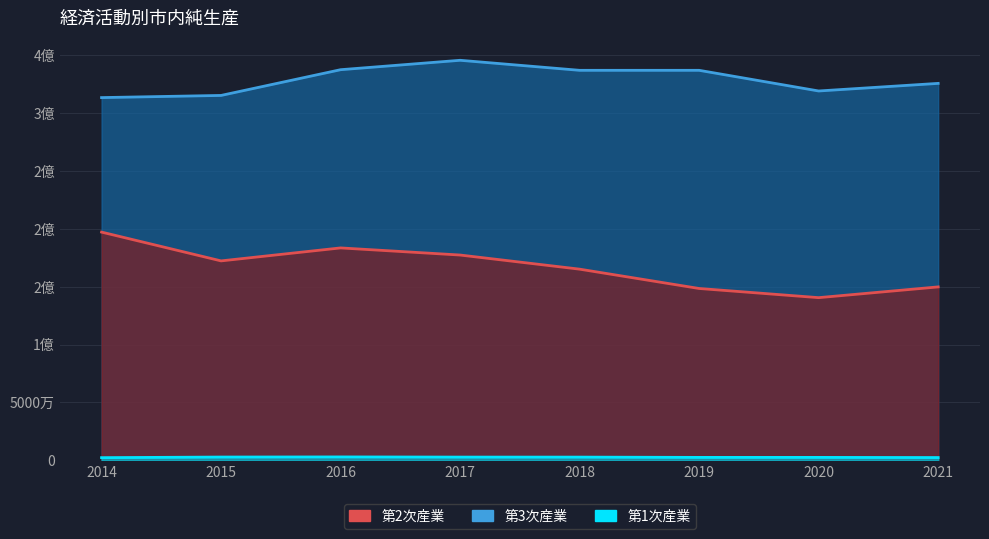

The 第1次産業 series shows 2943772 at 2016. True or false?

True